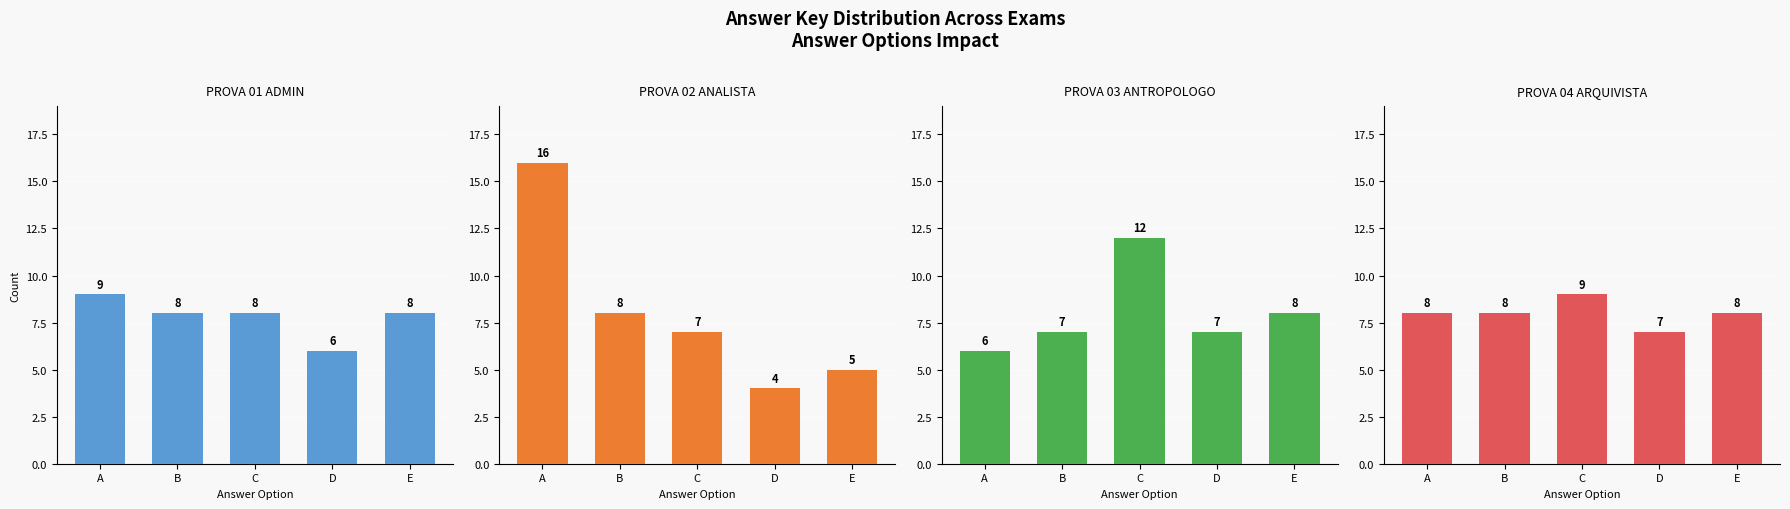

Between D and E, which is larger?

E